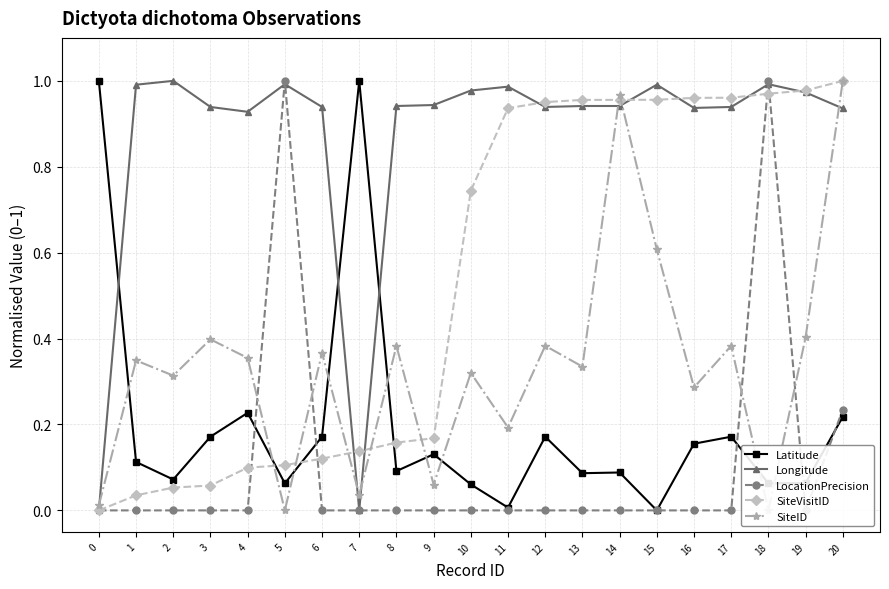

What is the difference between the highest and lowest values at 10?

1.0